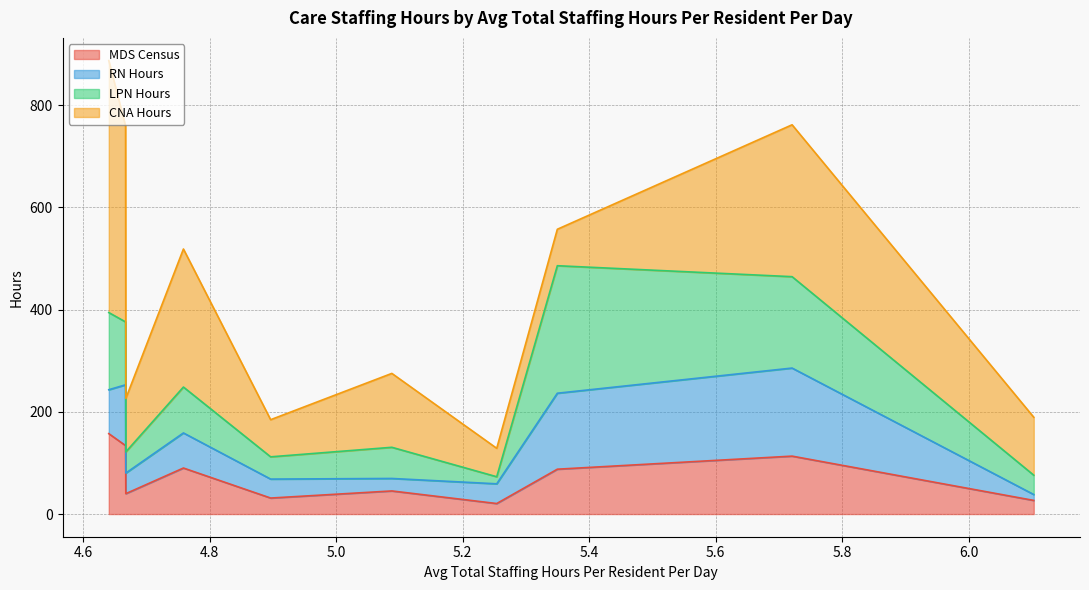

What is the minimum value for MDS Census?

20.6